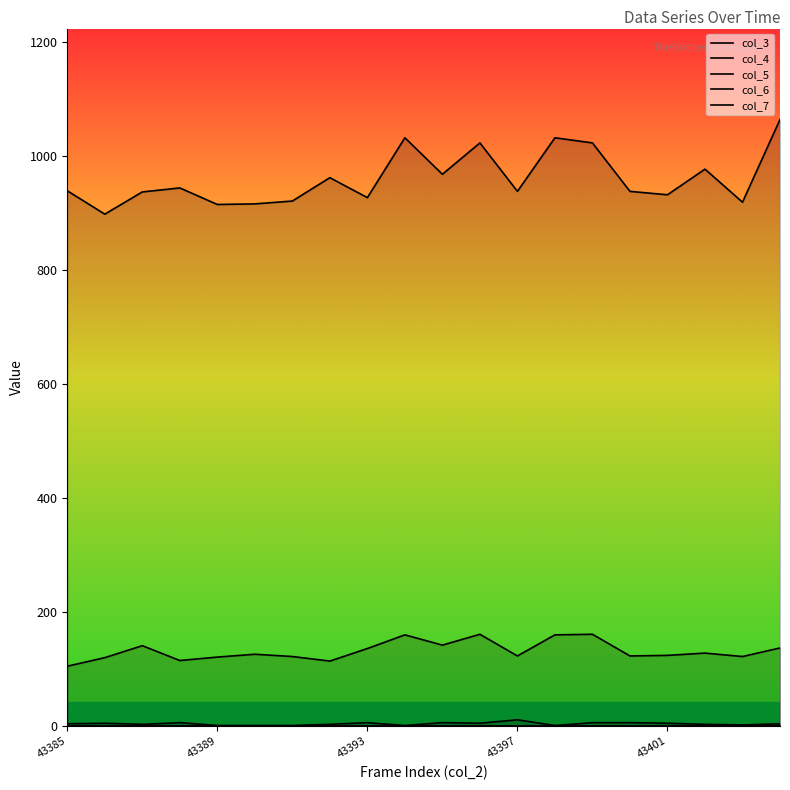

True or false: col_5 and col_3 intersect in this chart.

False